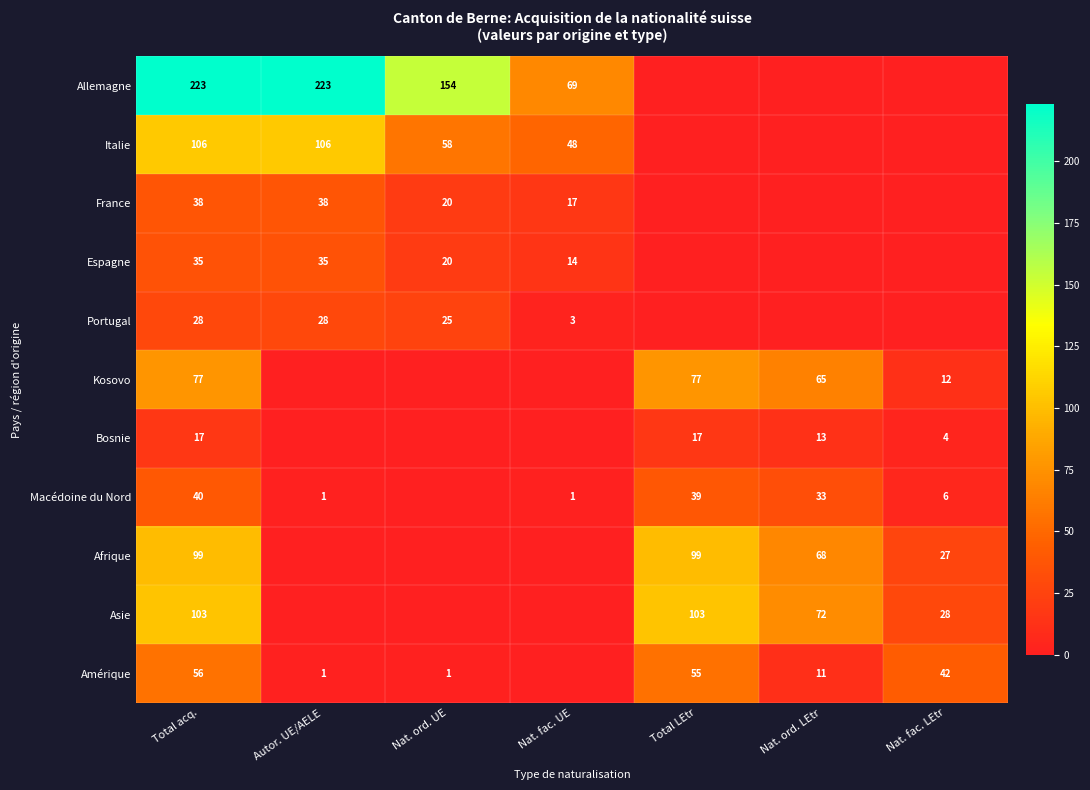

What is the sum of the Macédoine du Nord values at Total acq. and Total LEtr?

79